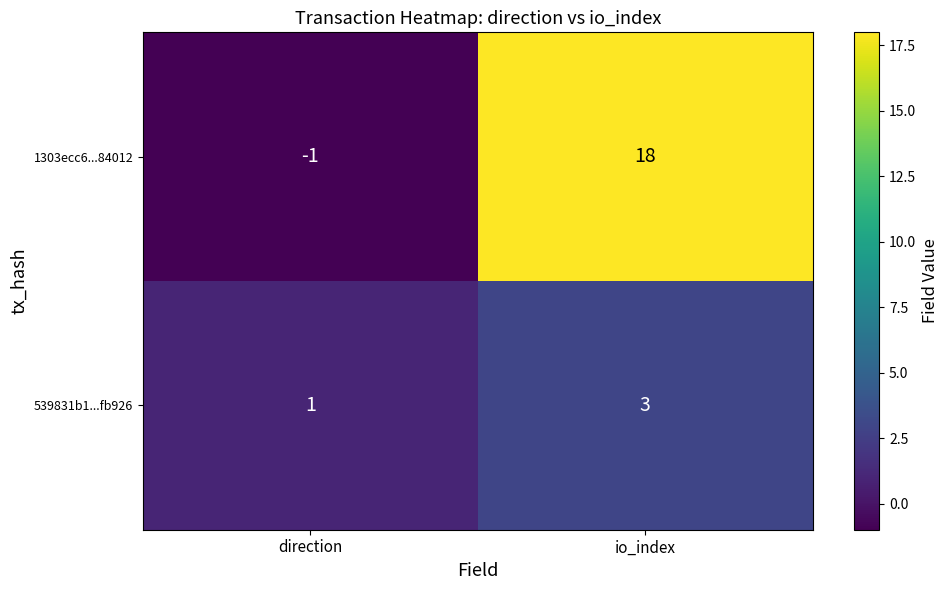

How many values in 1303ecc6...84012 are above zero?

1